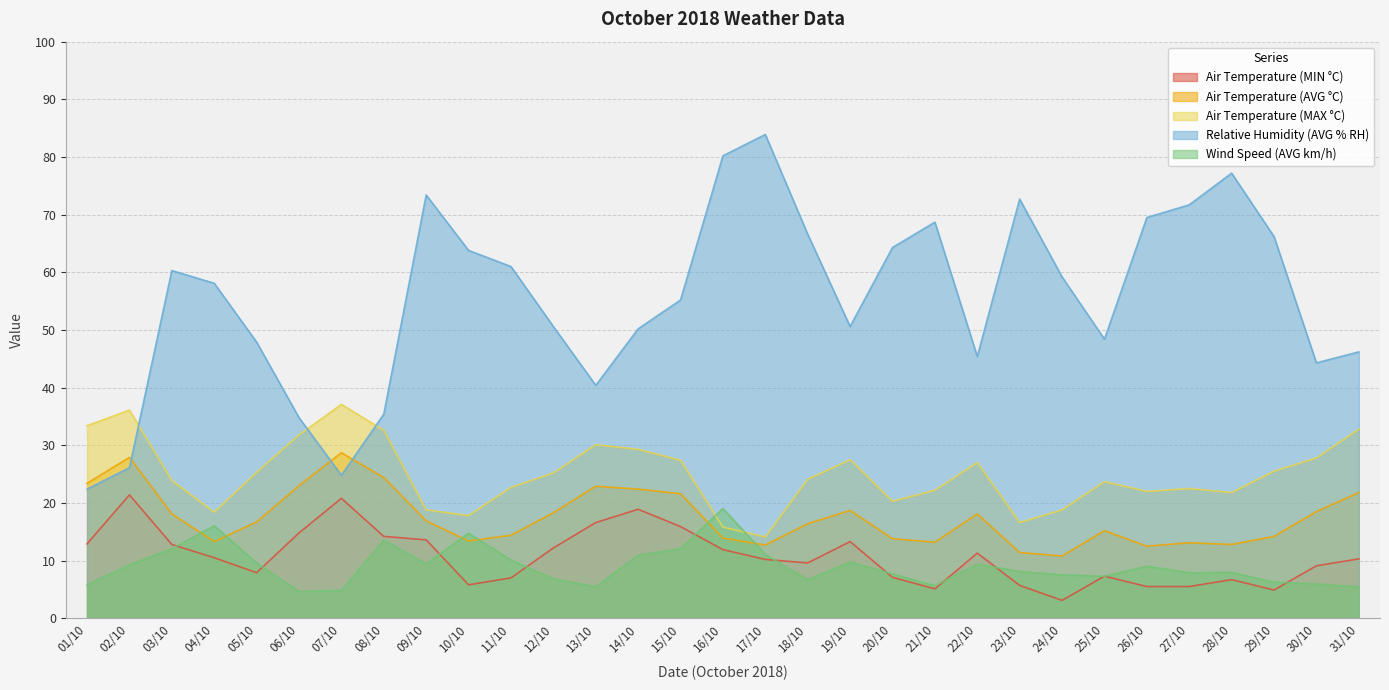

How many interior local peaks does the Air Temperature (AVG °C) series have?

7